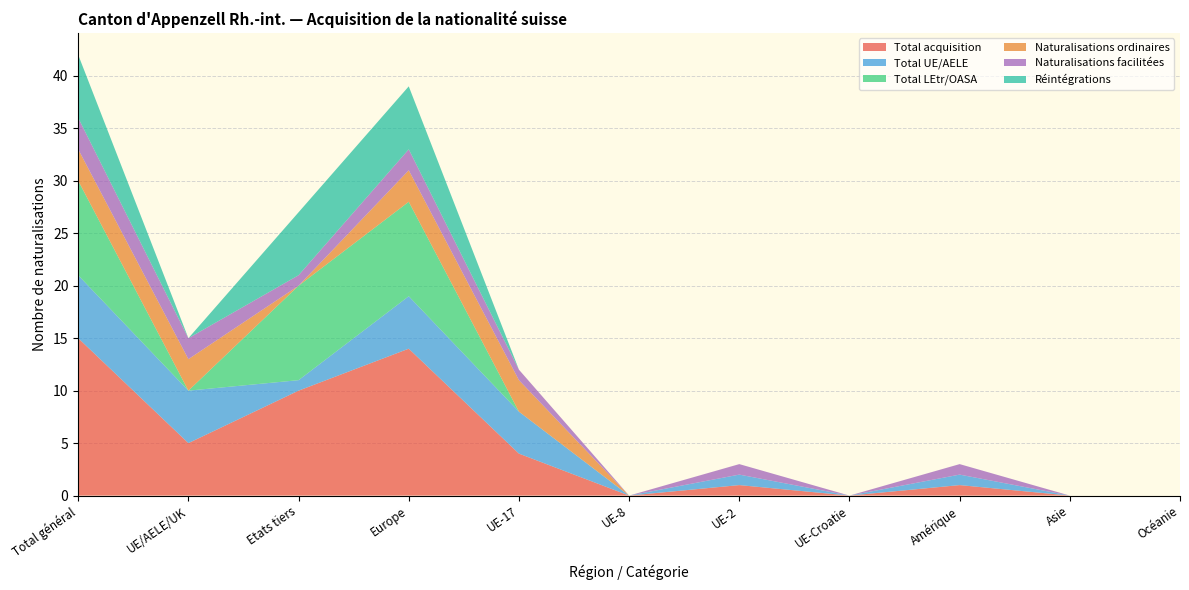

Reading left to right, what are all the values shown in this chart?

Total acquisition: 15	5	10	14	4	0	1	0	1	0	0
Total UE/AELE: 6	5	1	5	4	0	1	0	1	0	0
Total LEtr/OASA: 9	0	9	9	0	0	0	0	0	0	0
Naturalisations ordinaires: 3	3	0	3	3	0	0	0	0	0	0
Naturalisations facilitées: 3	2	1	2	1	0	1	0	1	0	0
Réintégrations: 6	0	6	6	0	0	0	0	0	0	0